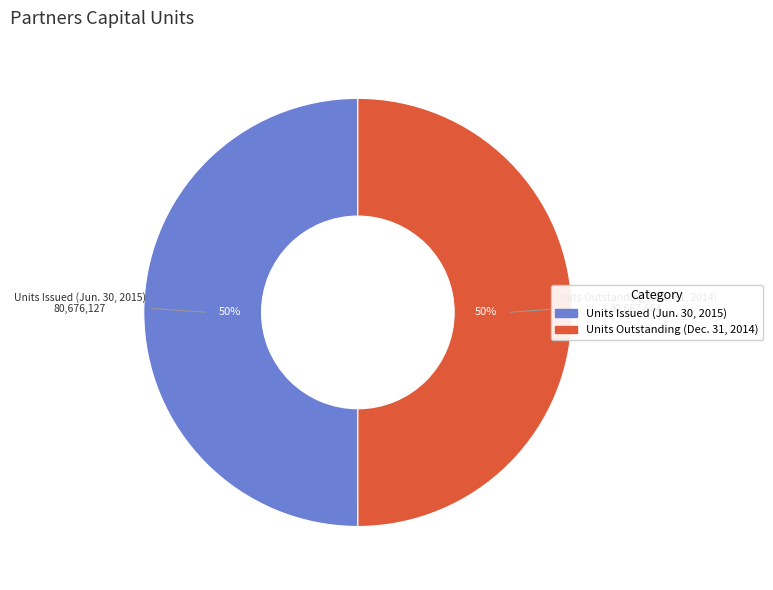

What percentage is the Units Outstanding (Dec. 31, 2014) slice, to the nearest percent?

50%